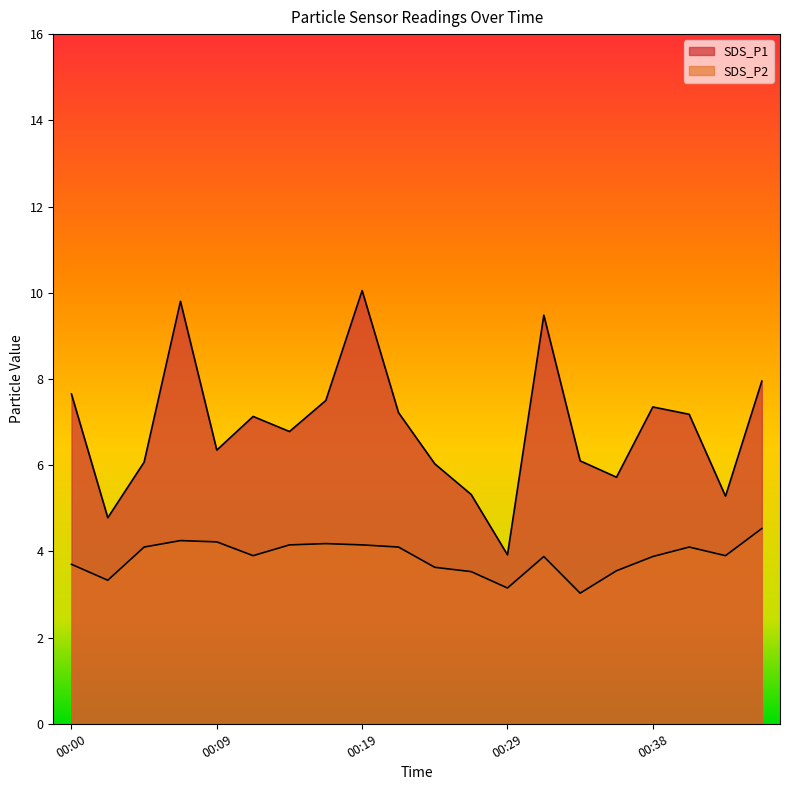

What is the value of the SDS_P2 point at the 18th from the left?

4.1